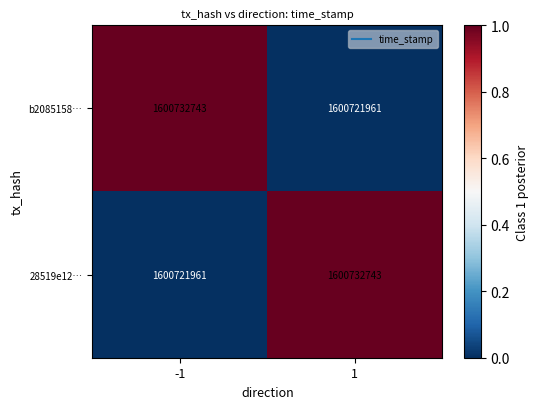

What is the difference between the b2085158… values at 1 and -1?

10782